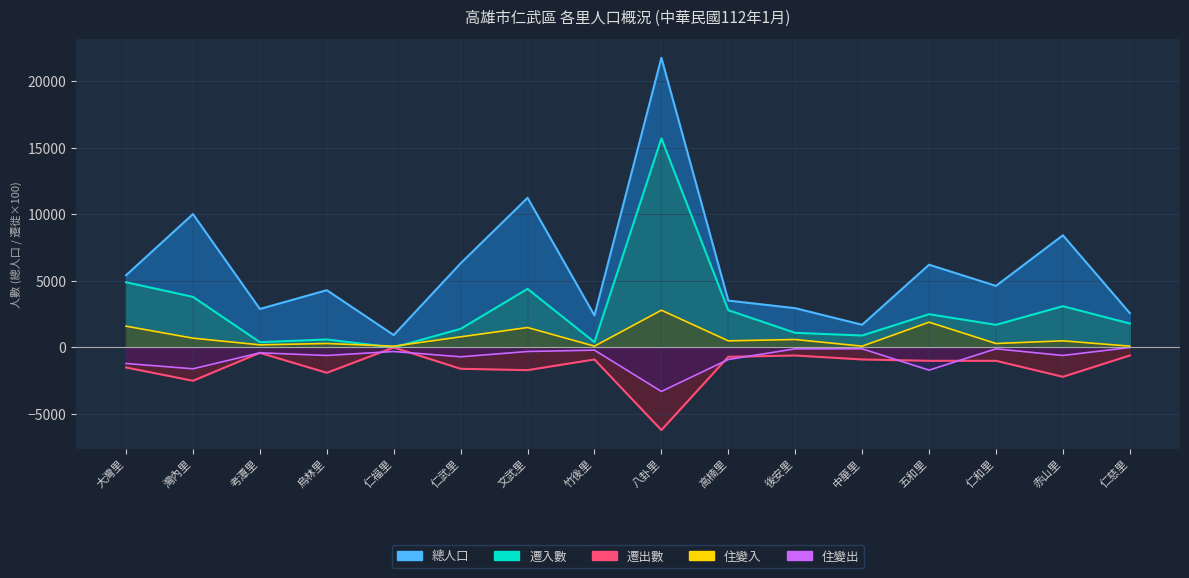

Which series has the largest total across all categories?

總人口